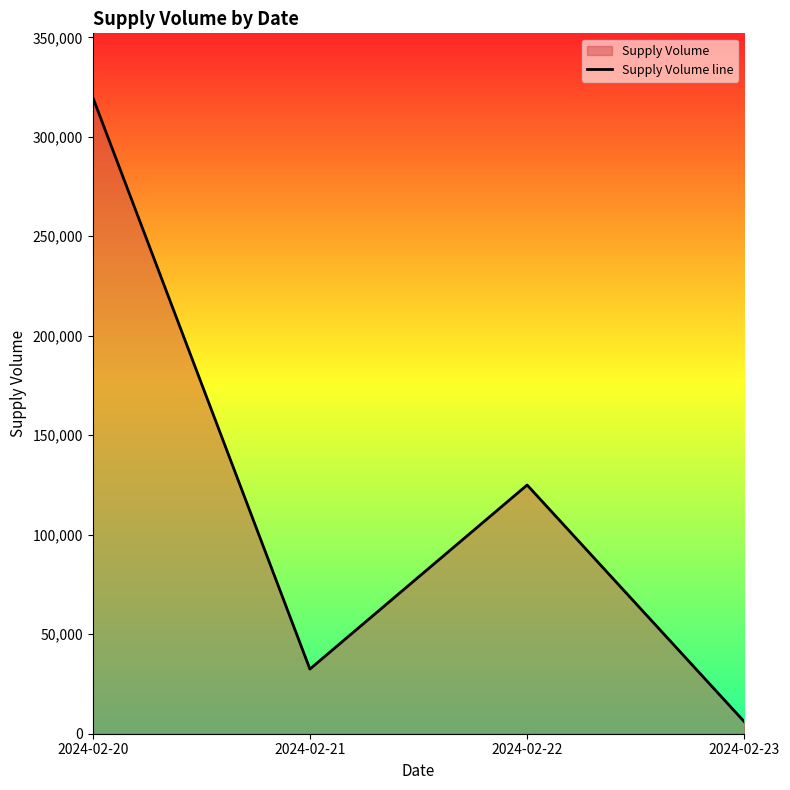

How many interior local peaks (higher than both neighbors) does the data have?

1